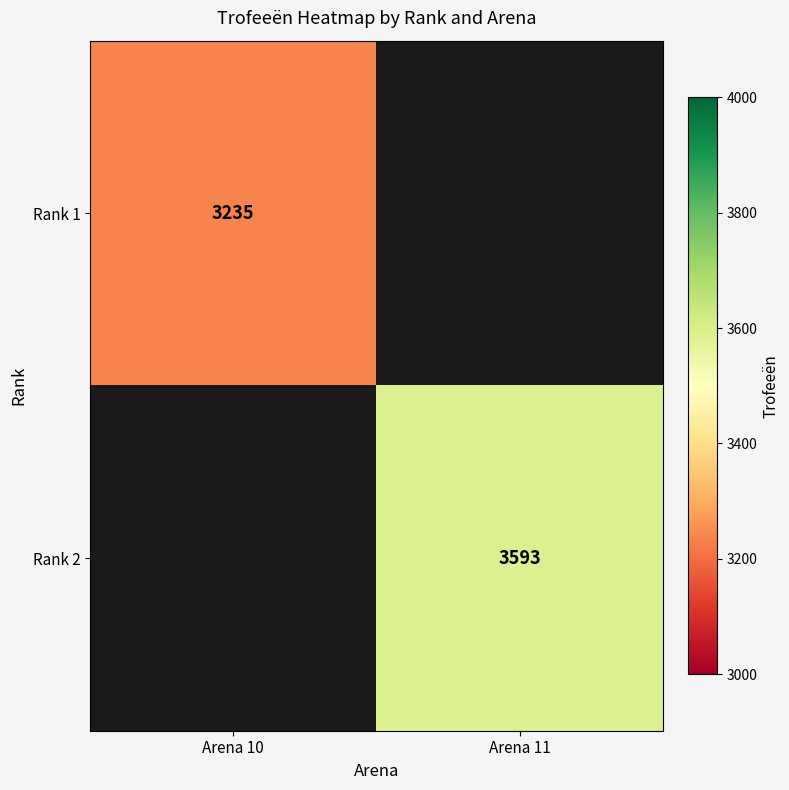

The value of Rank 2 at Arena 11 is 3593. True or false?

True